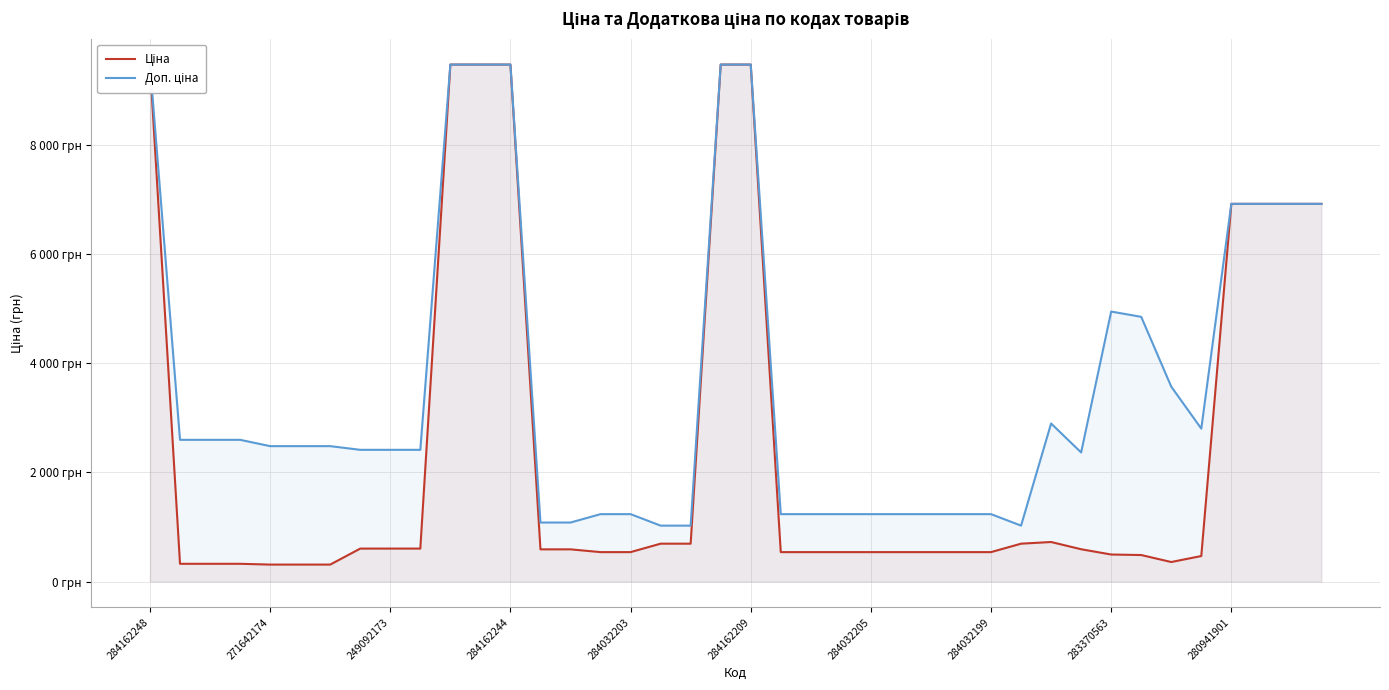

Where does the Ціна series first go above 589?

284162248